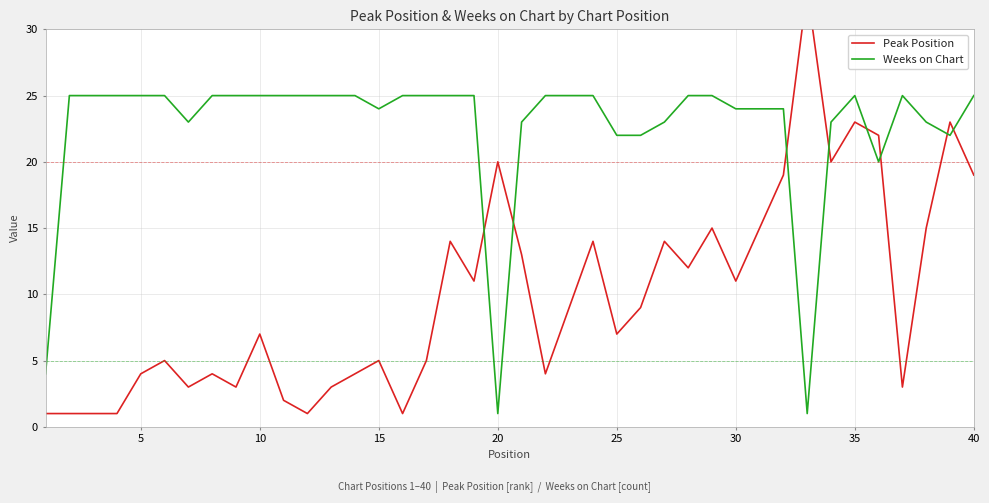

The Weeks on Chart series shows 8 at 15. True or false?

False